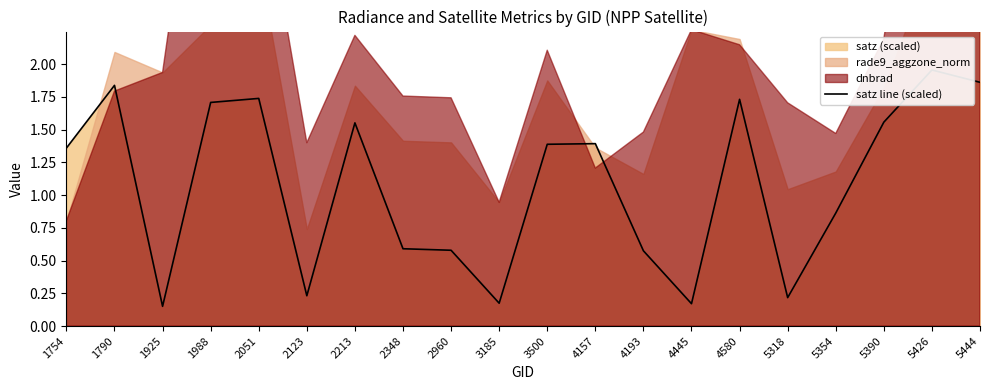

At which category does the data reach its first local valley?

1925